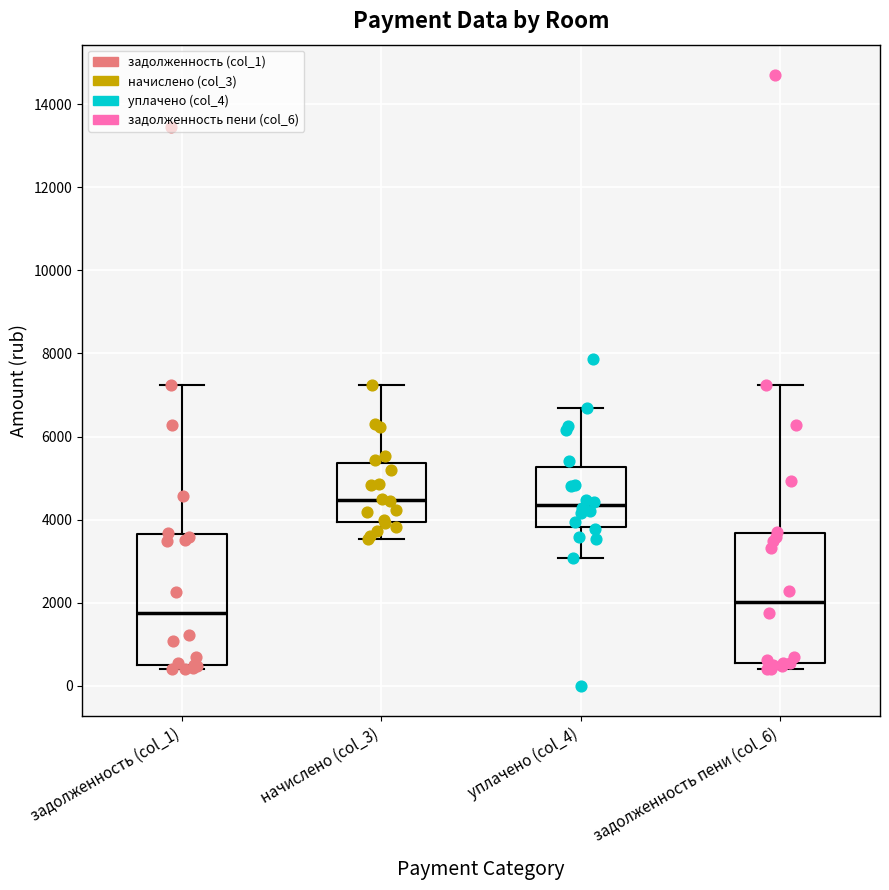

Reading left to right, read every box against the y-axis: the position of its median line, the range the box covers, and the ends of its whiskers. The values are not printed on the chart, so give them approximately, as read against the axis.

задолженность (col_1): median 1800, box 600 to 3600, whiskers 400 to 7200
начислено (col_3): median 4400, box 4000 to 5400, whiskers 3600 to 7200
уплачено (col_4): median 4400, box 3800 to 5200, whiskers 3000 to 6600
задолженность пени (col_6): median 2000, box 600 to 3600, whiskers 400 to 7200